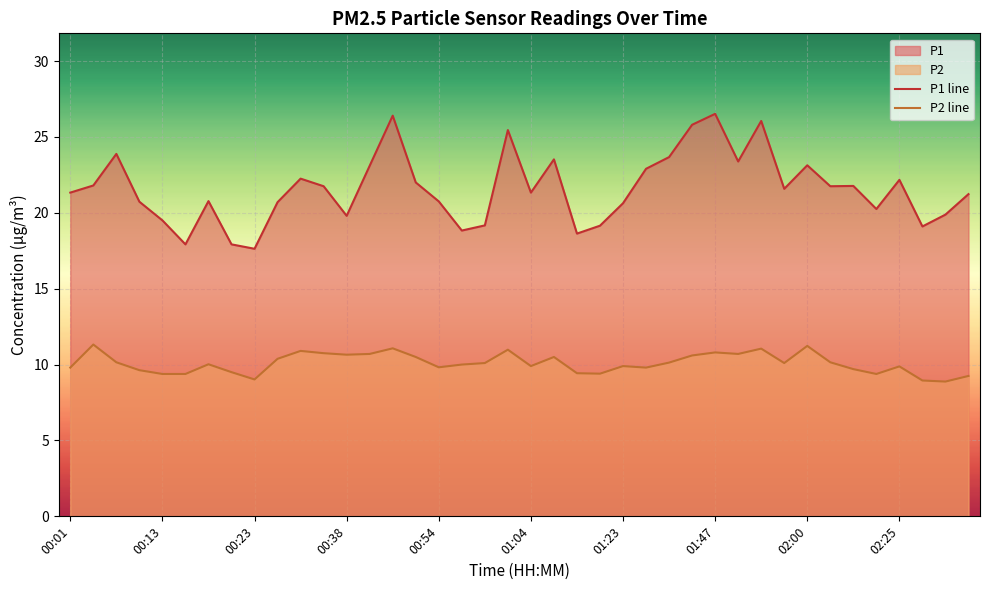

True or false: P2 and P1 intersect in this chart.

False